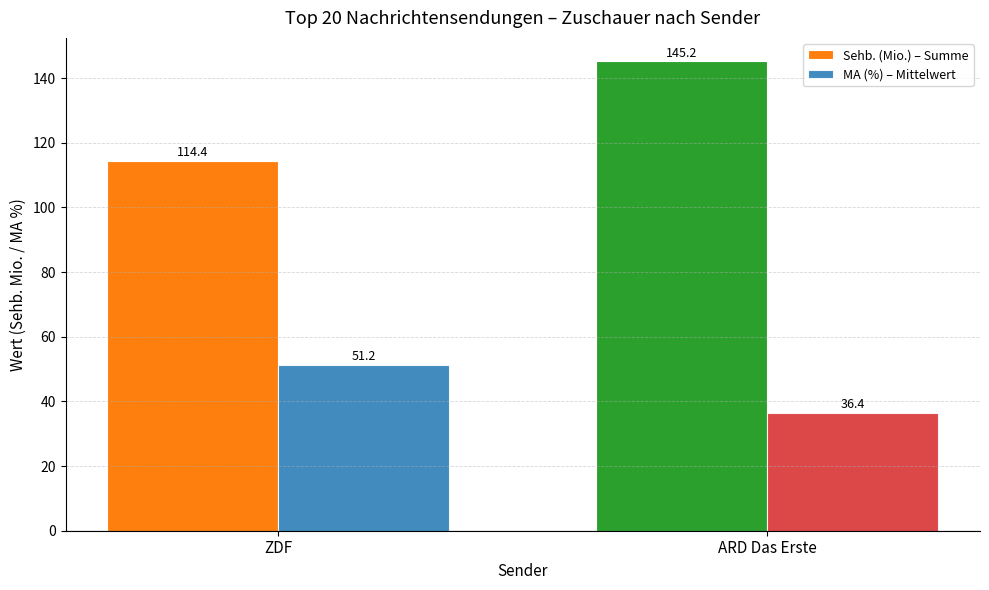

List the series in order of their overall mean, lowest first.

MA (%) – Mittelwert, Sehb. (Mio.) – Summe